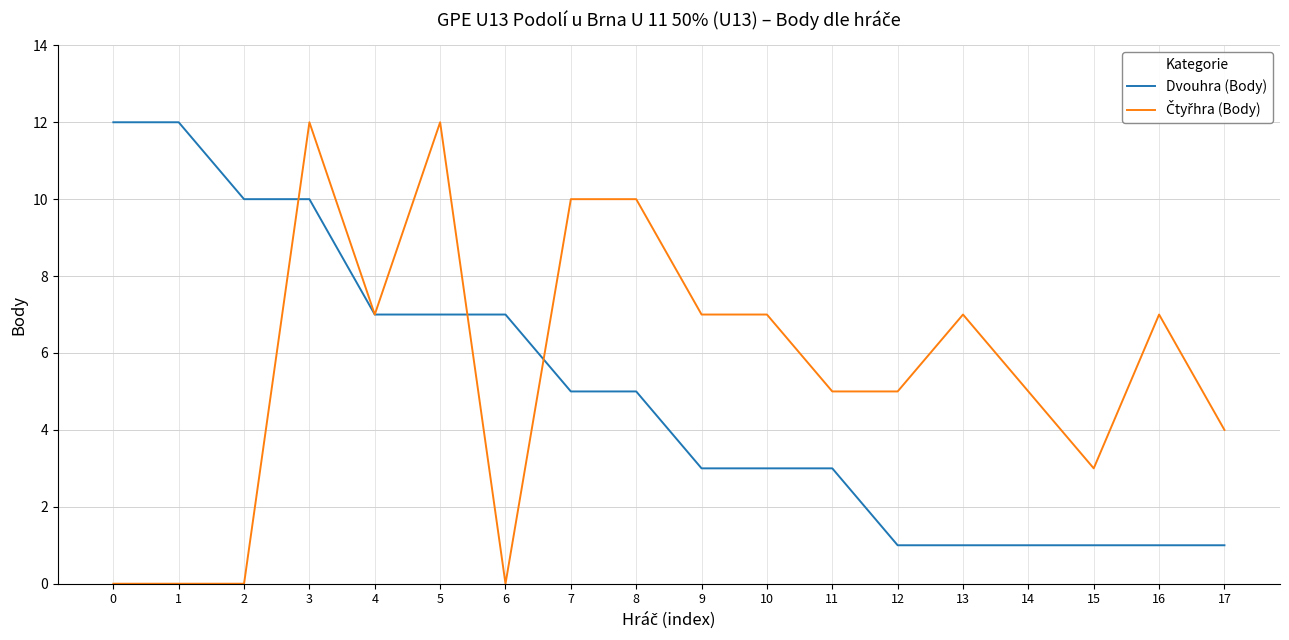

What is the maximum value shown in the chart?

12